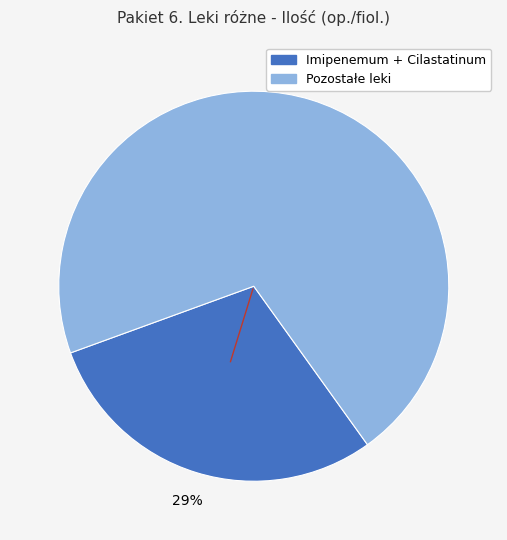

To the nearest percent, what is the average slice percentage?

50%